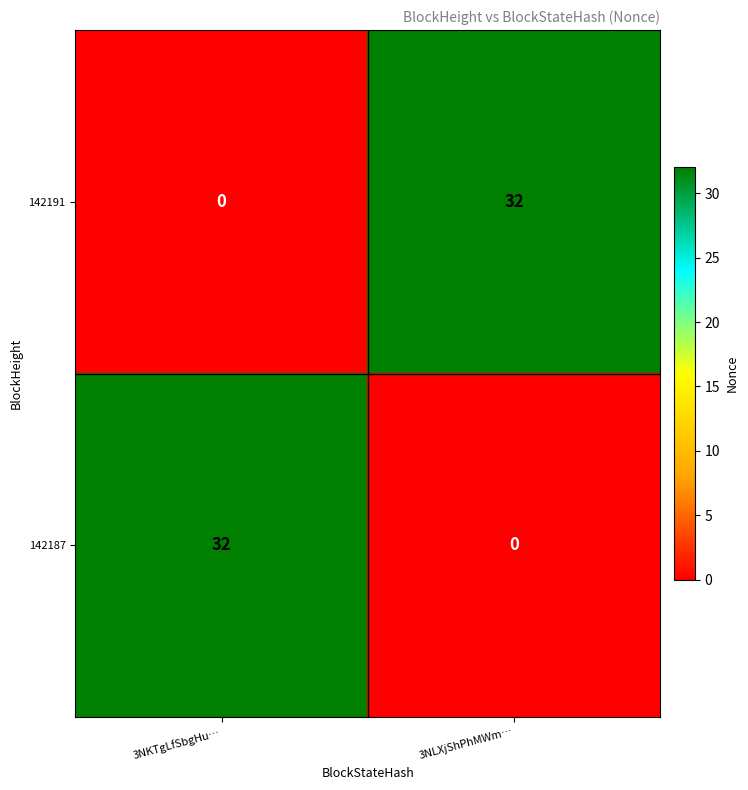

What is the spread (max minus min) of values at 3NLXjShPhMWm…?

32